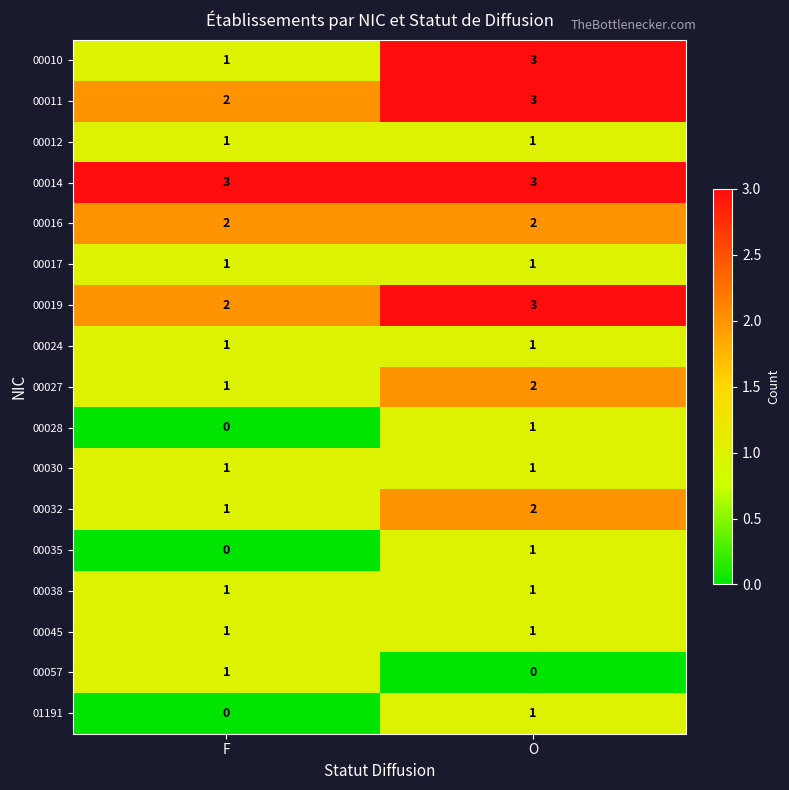

Where is 00028 nearest to the value 0?

F